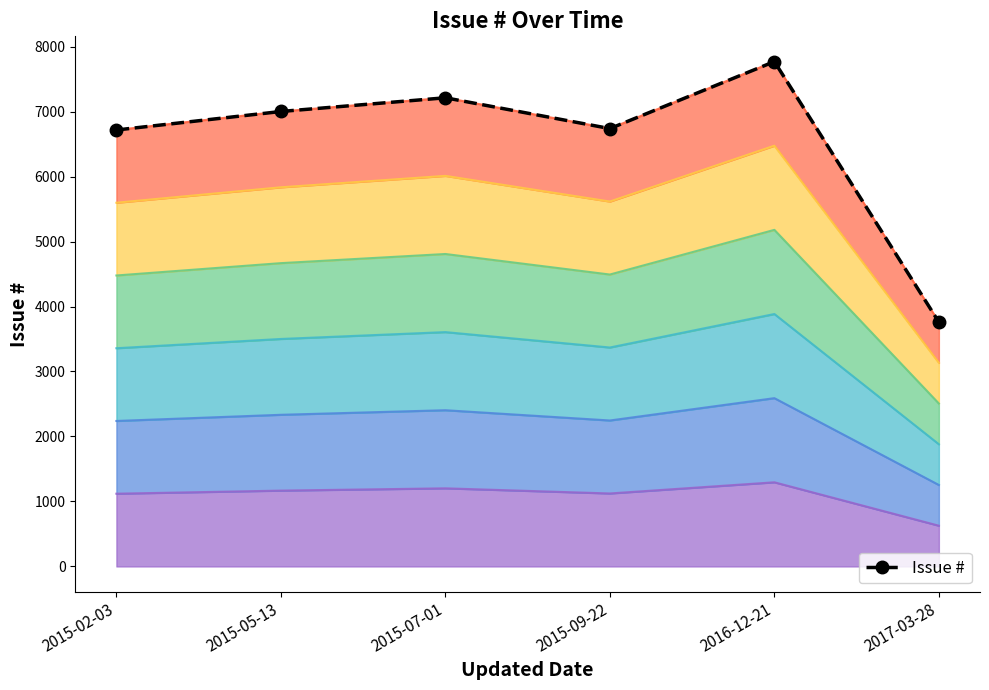

What position from the left is 2015-05-13?

2